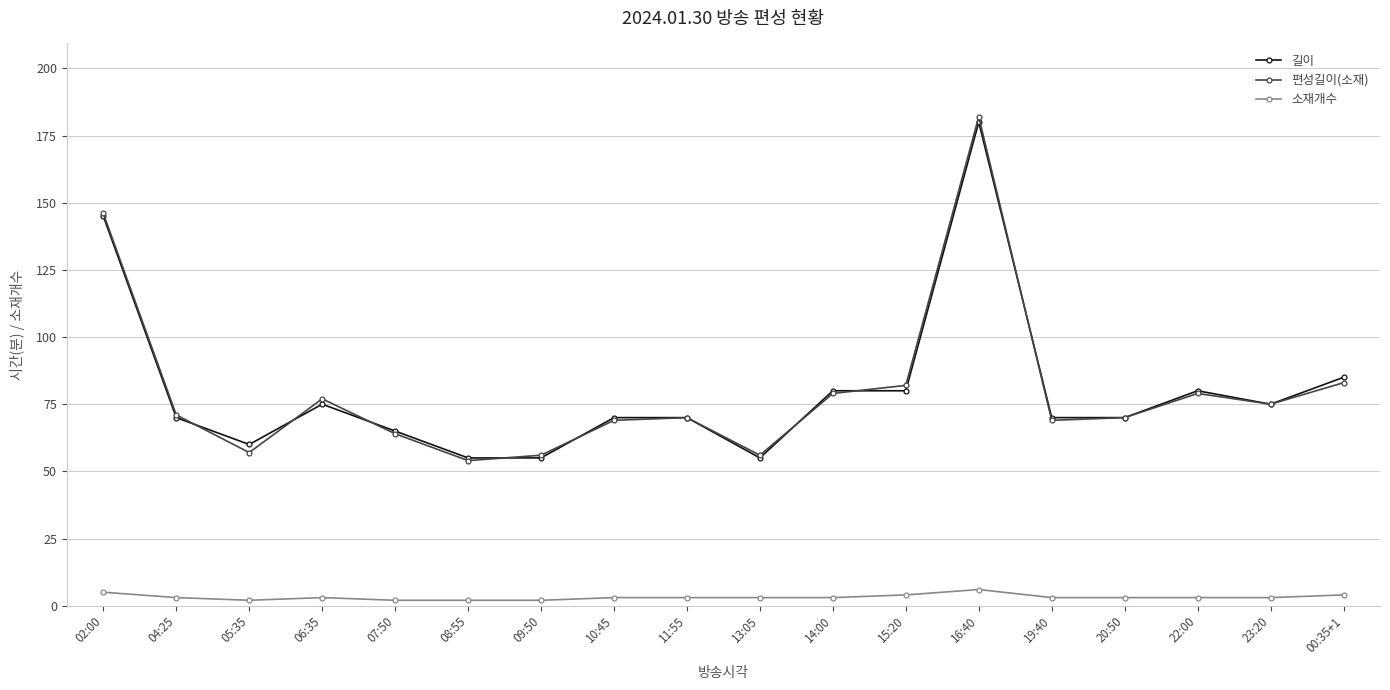

Which series has the widest spread of values?

편성길이(소재)